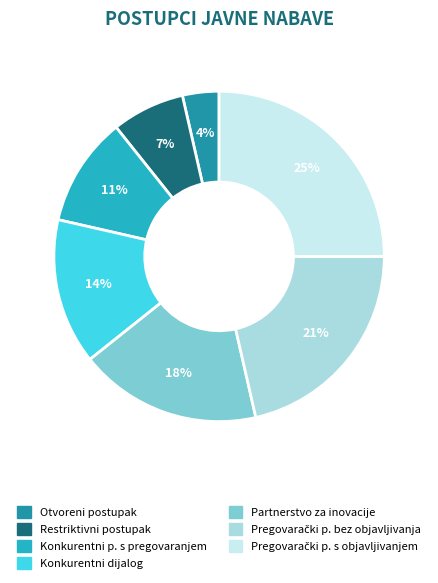

Is there any slice that represents more than half of the pie?

No